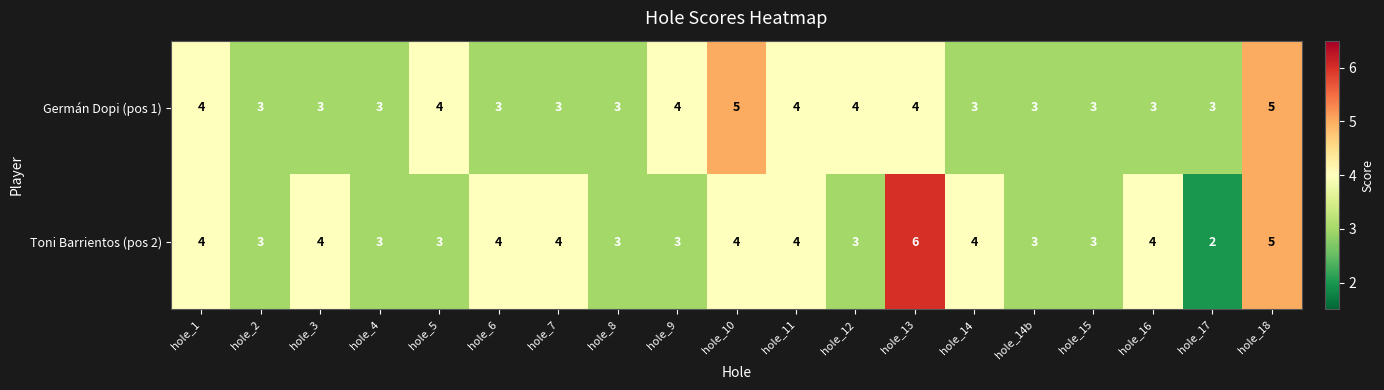

Is it true that Toni Barrientos (pos 2) equals 1 at hole_9?

False